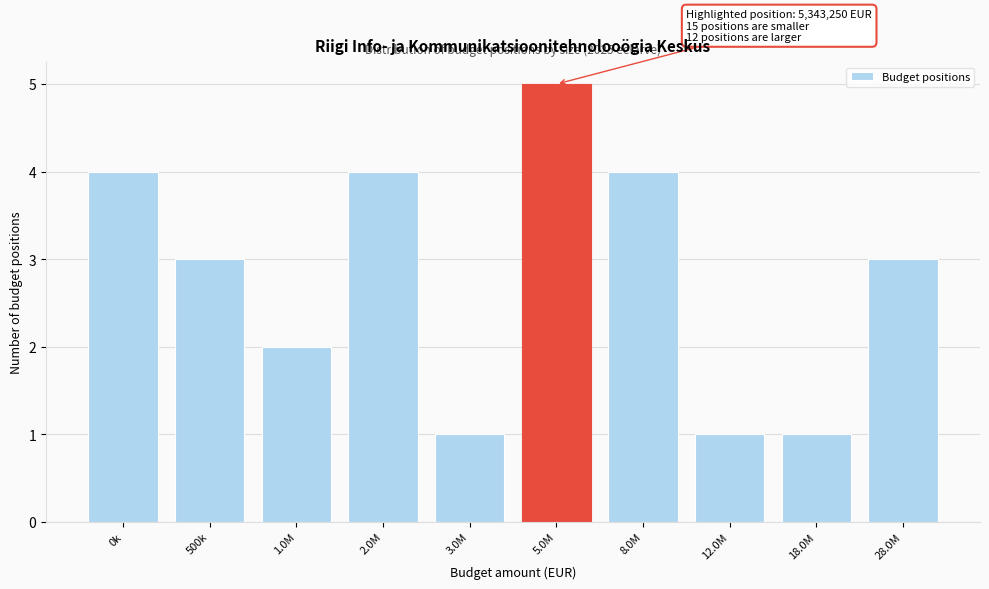

Reading right to left, what are all the values shown in this chart?

28.0M=3	18.0M=1	12.0M=1	8.0M=4	5.0M=5	3.0M=1	2.0M=4	1.0M=2	500k=3	0k=4